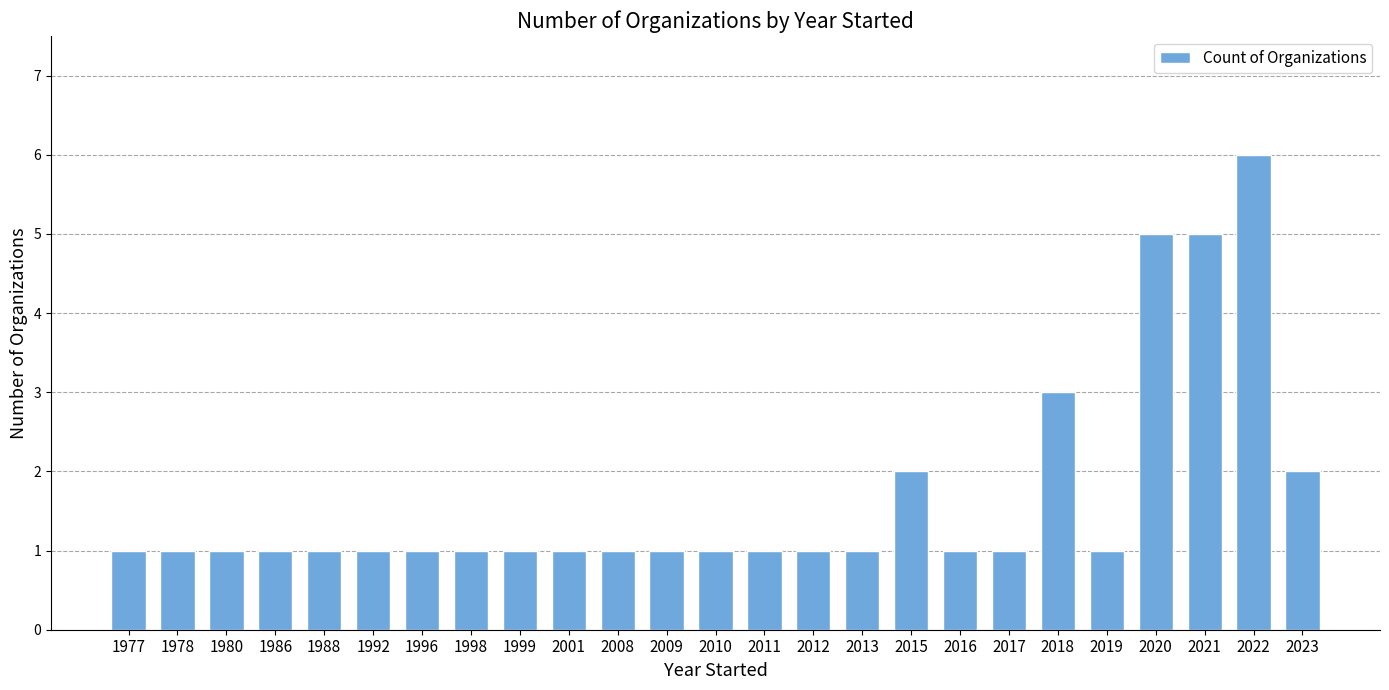

Reading left to right, list all the values displayed in this chart.

1977=1	1978=1	1980=1	1986=1	1988=1	1992=1	1996=1	1998=1	1999=1	2001=1	2008=1	2009=1	2010=1	2011=1	2012=1	2013=1	2015=2	2016=1	2017=1	2018=3	2019=1	2020=5	2021=5	2022=6	2023=2